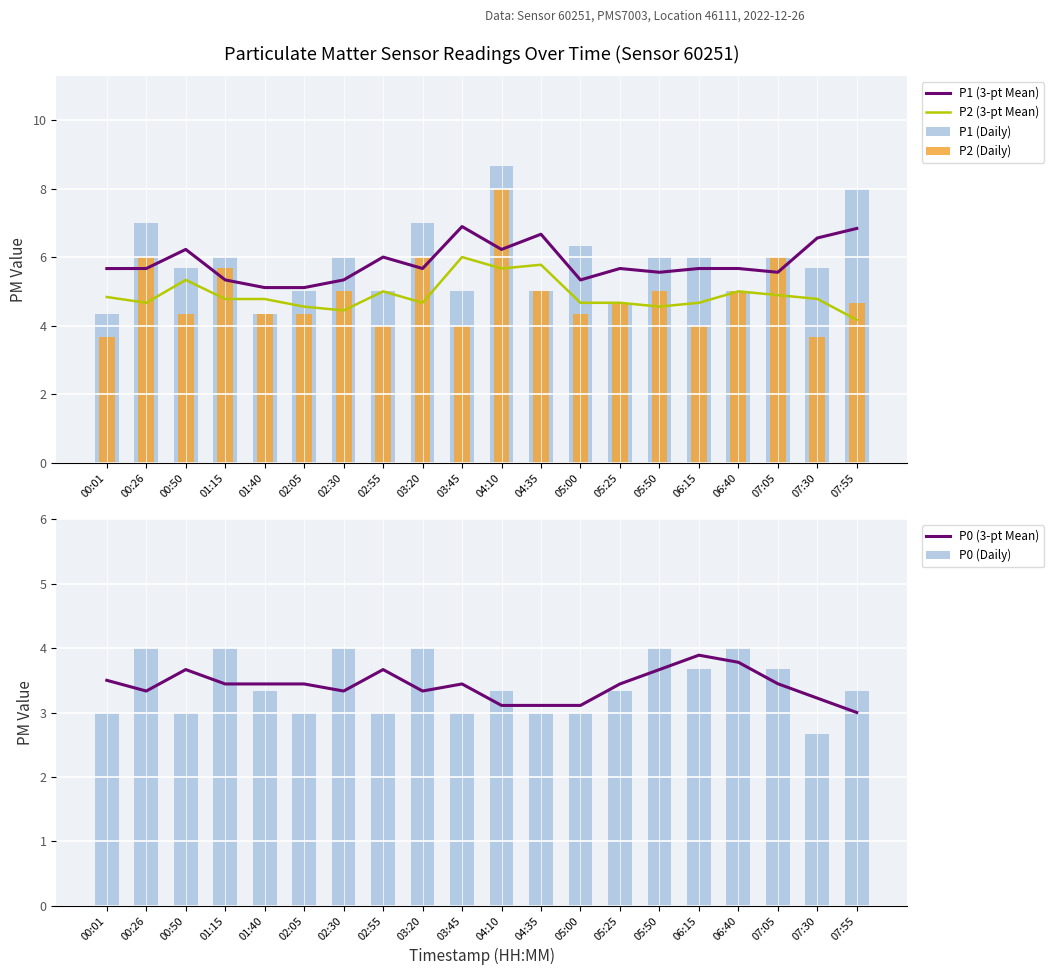

Which category has the highest value in the P1 (3-pt Mean) series?

03:45